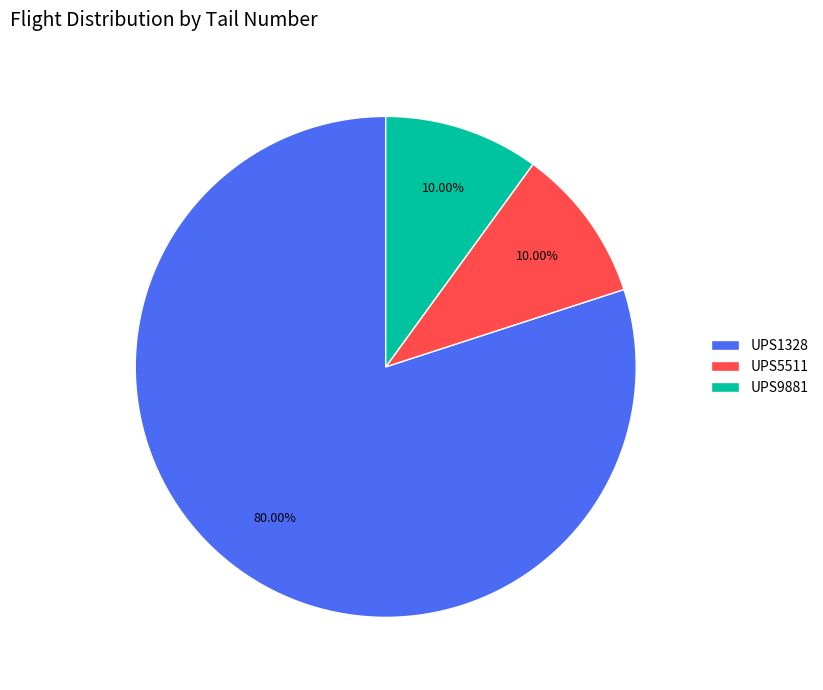

Which has a higher value, UPS9881 or UPS1328?

UPS1328